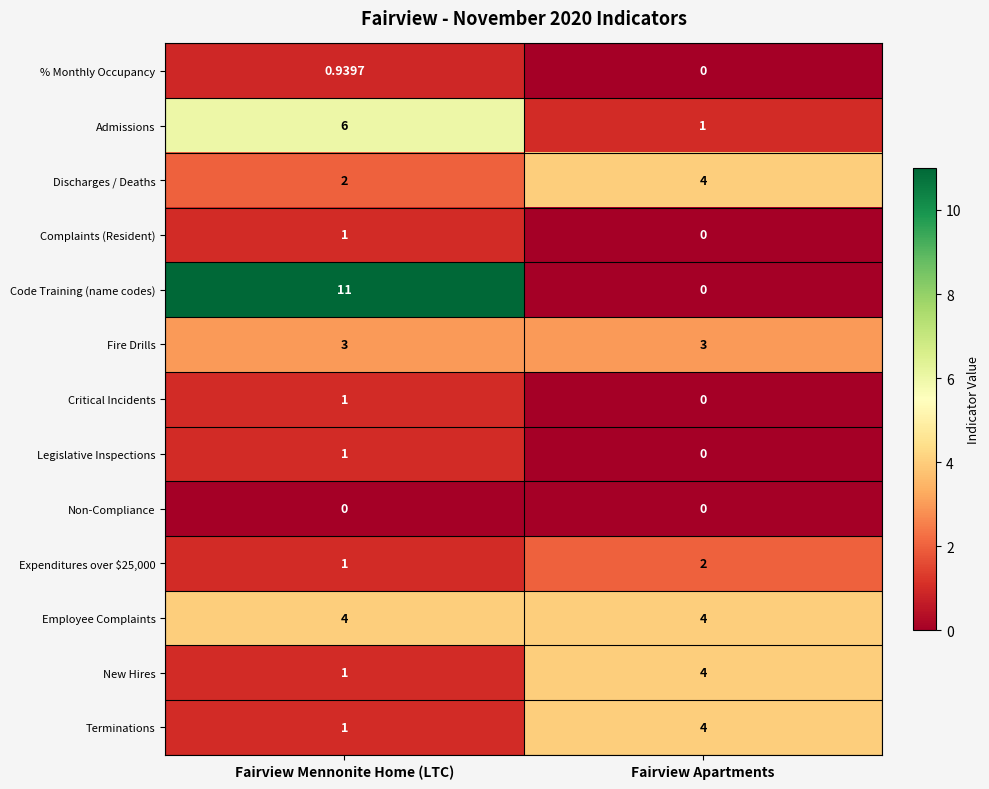

Where is Expenditures over $25,000 nearest to the value 1?

Fairview Mennonite Home (LTC)